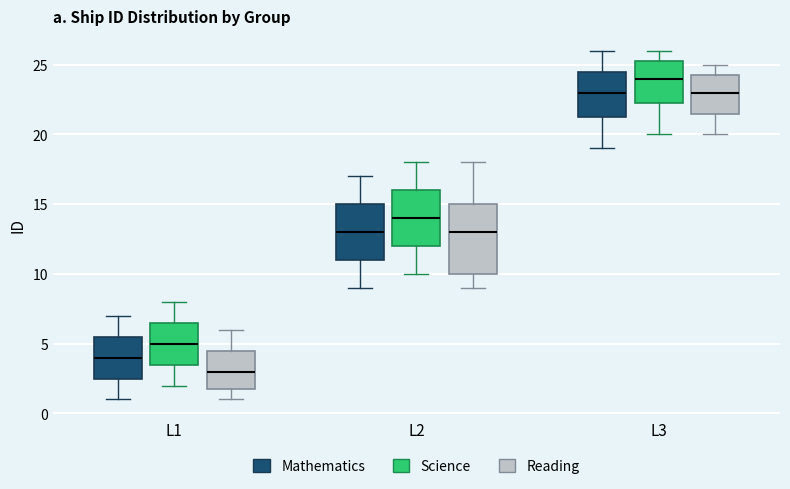

Reading left to right, transcribe this box plot: for each box, give where its median line is, the range the box spans, and where its two whiskers end, as read against the y-axis. The values are not printed on the chart, so give them approximately, as read against the axis.

L1 (Mathematics): median 4.0, box 2.5 to 5.5, whiskers 1.0 to 7.0
L1 (Science): median 5.0, box 3.5 to 6.5, whiskers 2.0 to 8.0
L1 (Reading): median 3.0, box 2.0 to 4.5, whiskers 1.0 to 6.0
L2 (Mathematics): median 13.0, box 11.0 to 15.0, whiskers 9.0 to 17.0
L2 (Science): median 14.0, box 12.0 to 16.0, whiskers 10.0 to 18.0
L2 (Reading): median 13.0, box 10.0 to 15.0, whiskers 9.0 to 18.0
L3 (Mathematics): median 23.0, box 21.5 to 24.5, whiskers 19.0 to 26.0
L3 (Science): median 24.0, box 22.5 to 25.5, whiskers 20.0 to 26.0
L3 (Reading): median 23.0, box 21.5 to 24.5, whiskers 20.0 to 25.0